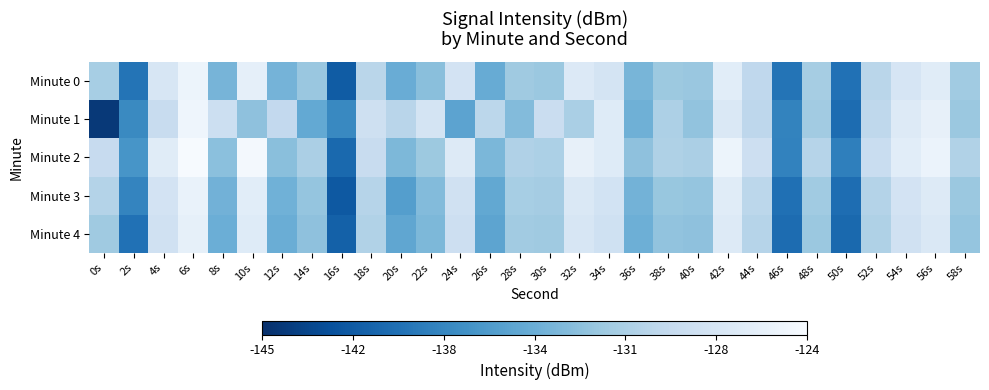

What is the total value across all series at 36s?

-669.1